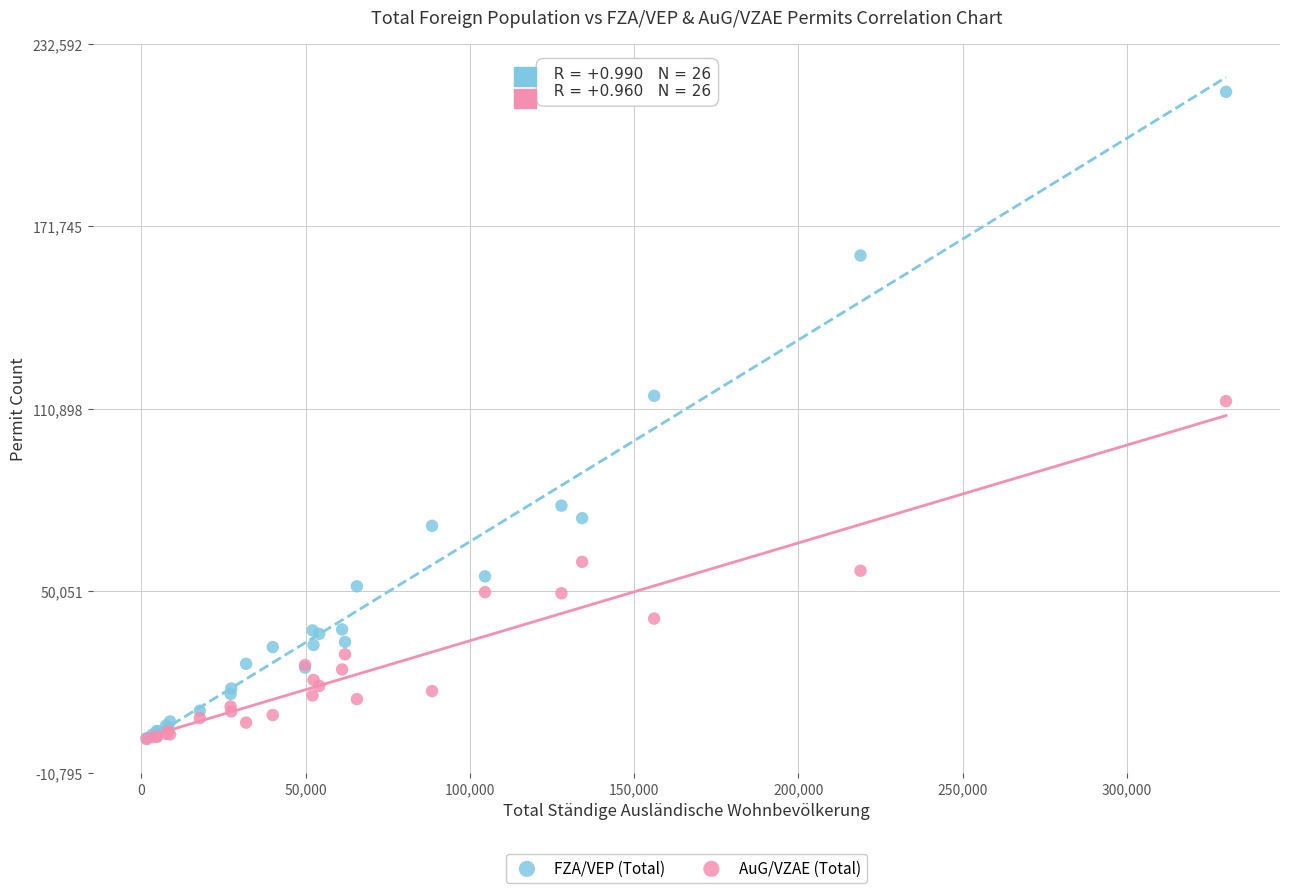

What are all the series names shown in the legend?

FZA/VEP (Total), AuG/VZAE (Total)